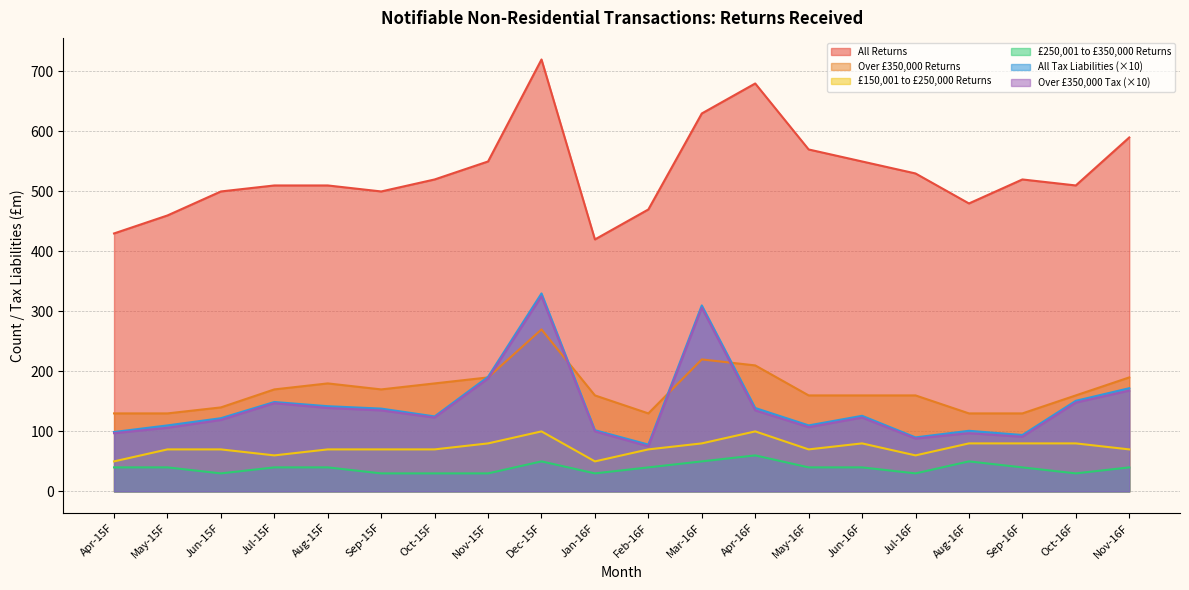

What is the minimum value shown in the chart?

30